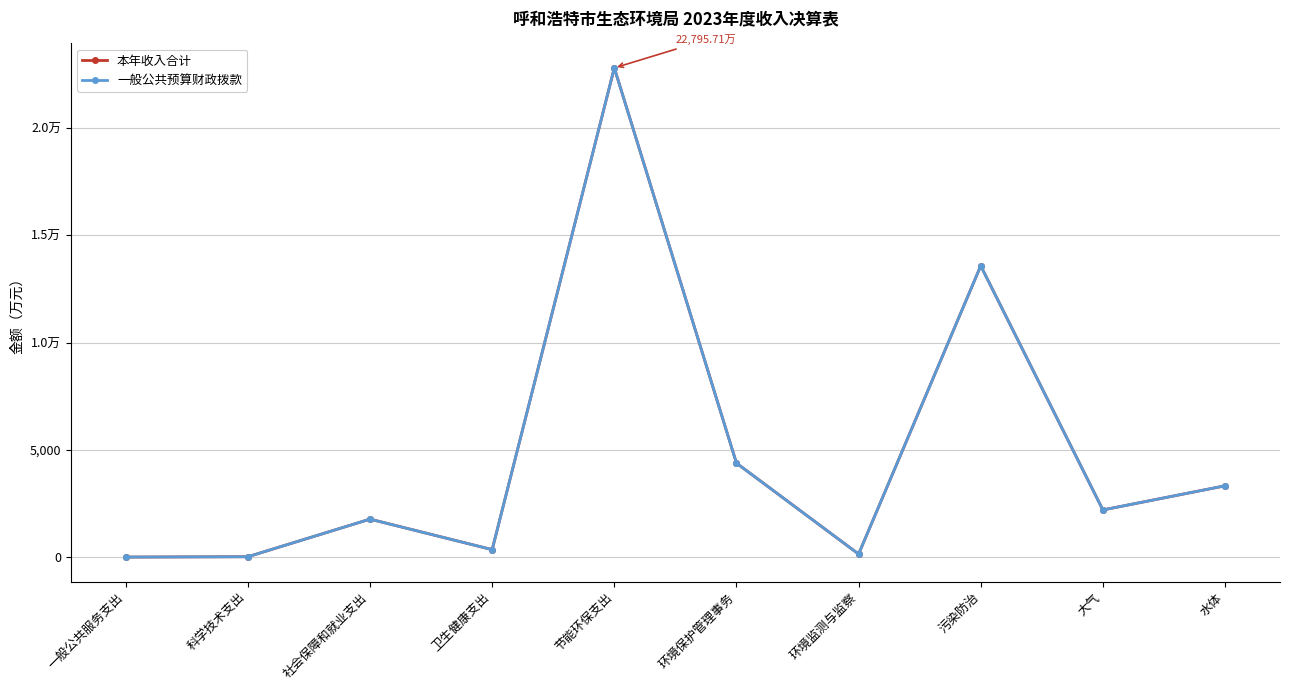

Reading left to right, list all the values displayed in this chart.

本年收入合计: 一般公共服务支出=9.5	科学技术支出=25.7	社会保障和就业支出=1776.9	卫生健康支出=356.6	节能环保支出=22795.7	环境保护管理事务=4385.2	环境监测与监察=149.7	污染防治=13576.1	大气=2204.8	水体=3329.3
一般公共预算财政拨款: 一般公共服务支出=9.5	科学技术支出=25.7	社会保障和就业支出=1776.9	卫生健康支出=356.6	节能环保支出=22795.7	环境保护管理事务=4385.2	环境监测与监察=149.7	污染防治=13576.1	大气=2204.8	水体=3329.3